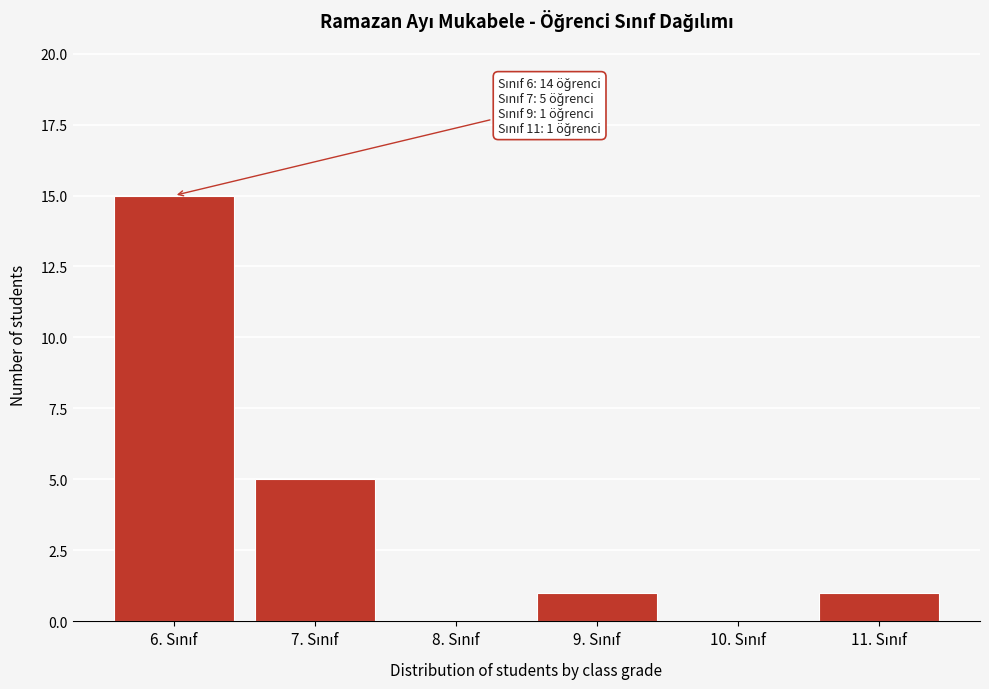

What is the greatest value displayed?

15